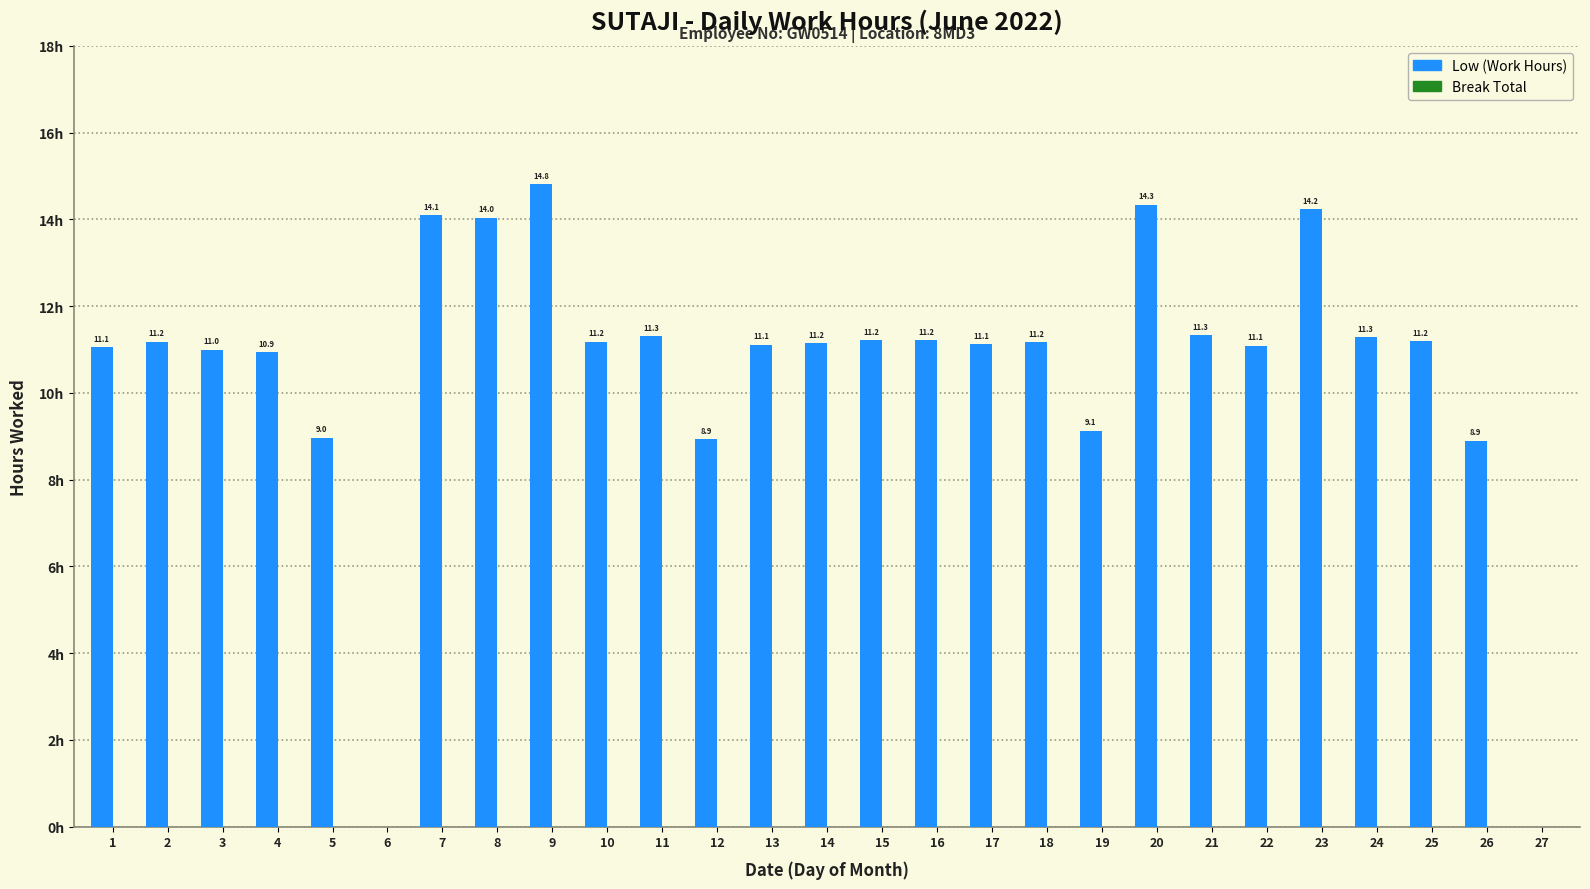

Are the bars horizontal?

No